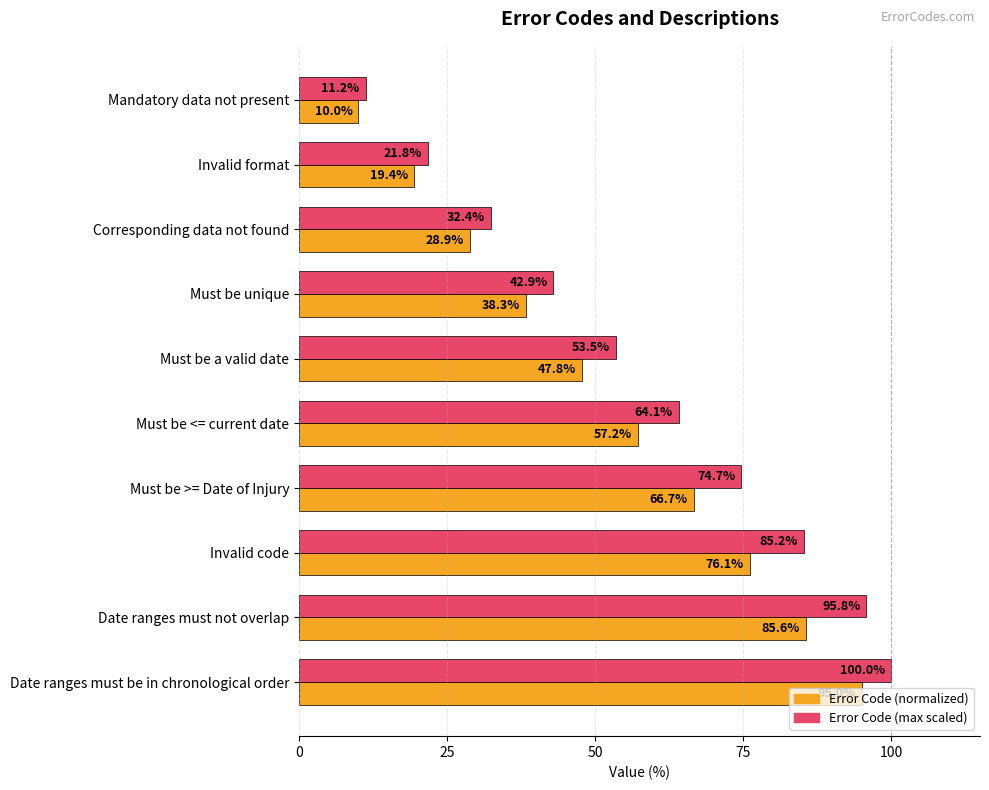

Which series has the largest total across all categories?

Error Code (max scaled)